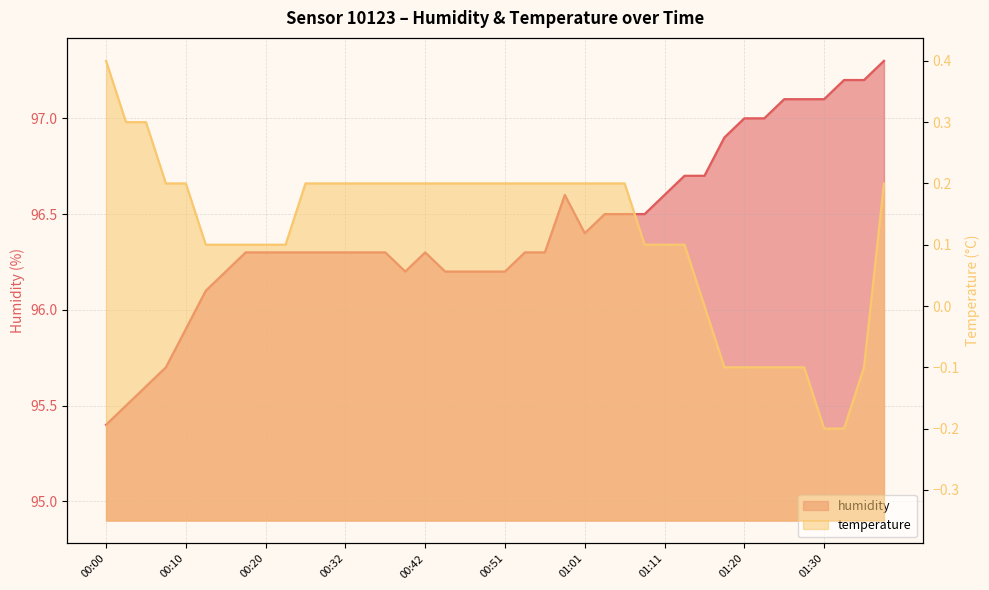

Reading left to right, what are all the values shown in this chart?

humidity: 00:00=95.4	00:02=95.5	00:05=95.6	00:07=95.7	00:10=95.9	00:12=96.1	00:15=96.2	00:17=96.3	00:20=96.3	00:25=96.3	00:27=96.3	00:29=96.3	00:32=96.3	00:34=96.3	00:37=96.3	00:39=96.2	00:42=96.3	00:44=96.2	00:46=96.2	00:49=96.2	00:51=96.2	00:54=96.3	00:56=96.3	00:59=96.6	01:01=96.4	01:03=96.5	01:06=96.5	01:08=96.5	01:11=96.6	01:13=96.7	01:16=96.7	01:18=96.9	01:20=97.0	01:23=97.0	01:25=97.1	01:28=97.1	01:30=97.1	01:33=97.2	01:35=97.2	01:38=97.3
temperature: 00:00=0.4	00:02=0.3	00:05=0.3	00:07=0.2	00:10=0.2	00:12=0.1	00:15=0.1	00:17=0.1	00:20=0.1	00:25=0.1	00:27=0.2	00:29=0.2	00:32=0.2	00:34=0.2	00:37=0.2	00:39=0.2	00:42=0.2	00:44=0.2	00:46=0.2	00:49=0.2	00:51=0.2	00:54=0.2	00:56=0.2	00:59=0.2	01:01=0.2	01:03=0.2	01:06=0.2	01:08=0.1	01:11=0.1	01:13=0.1	01:16=0.0	01:18=-0.1	01:20=-0.1	01:23=-0.1	01:25=-0.1	01:28=-0.1	01:30=-0.2	01:33=-0.2	01:35=-0.1	01:38=0.2